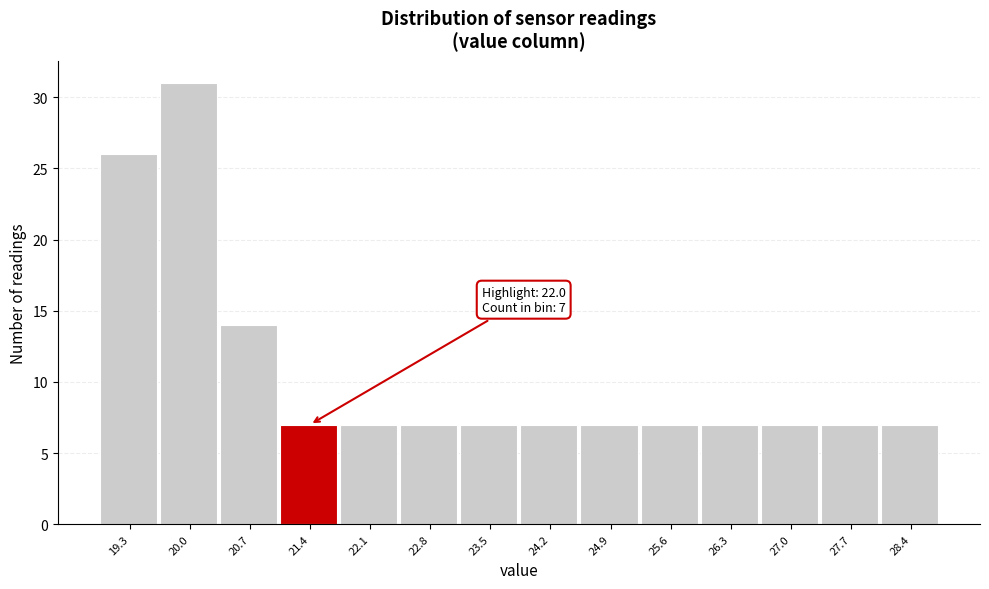

Reading left to right, transcribe all the data shown in this chart.

26	31	14	7	7	7	7	7	7	7	7	7	7	7